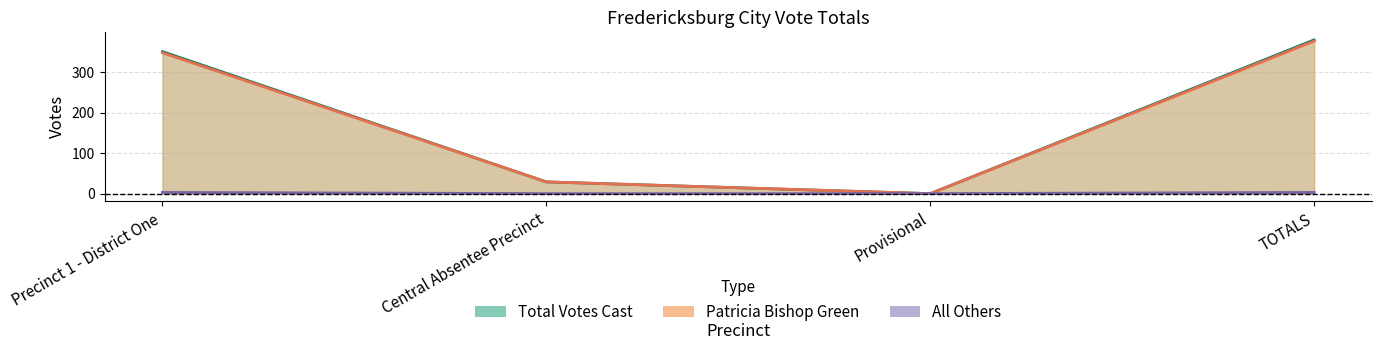

At which category is the sum across all series the highest?

TOTALS